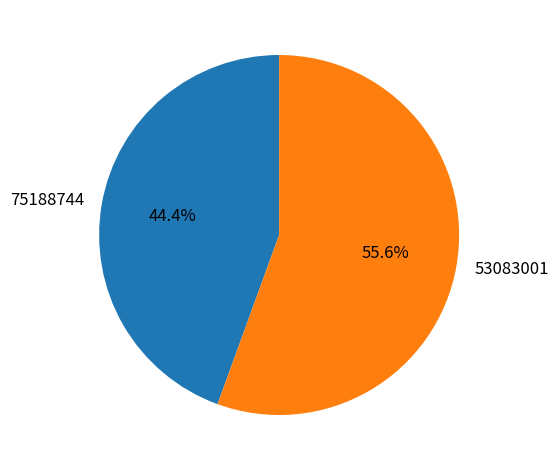

How many segments does this pie chart have?

2